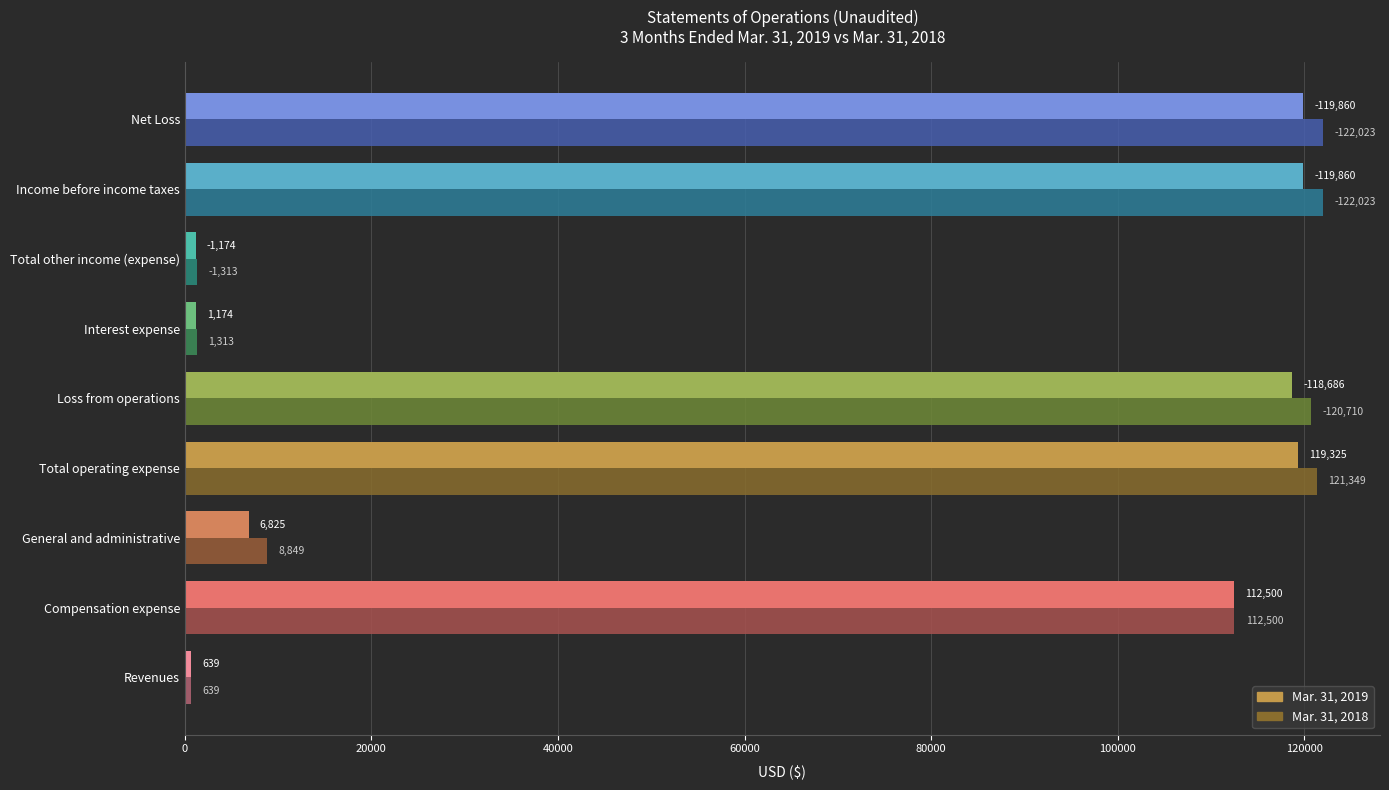

The value of Mar. 31, 2019 at Total operating expense is 119325. True or false?

True